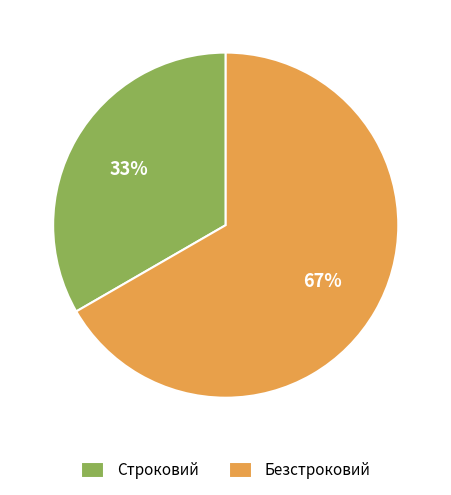

To the nearest percent, what portion does Безстроковий represent?

67%